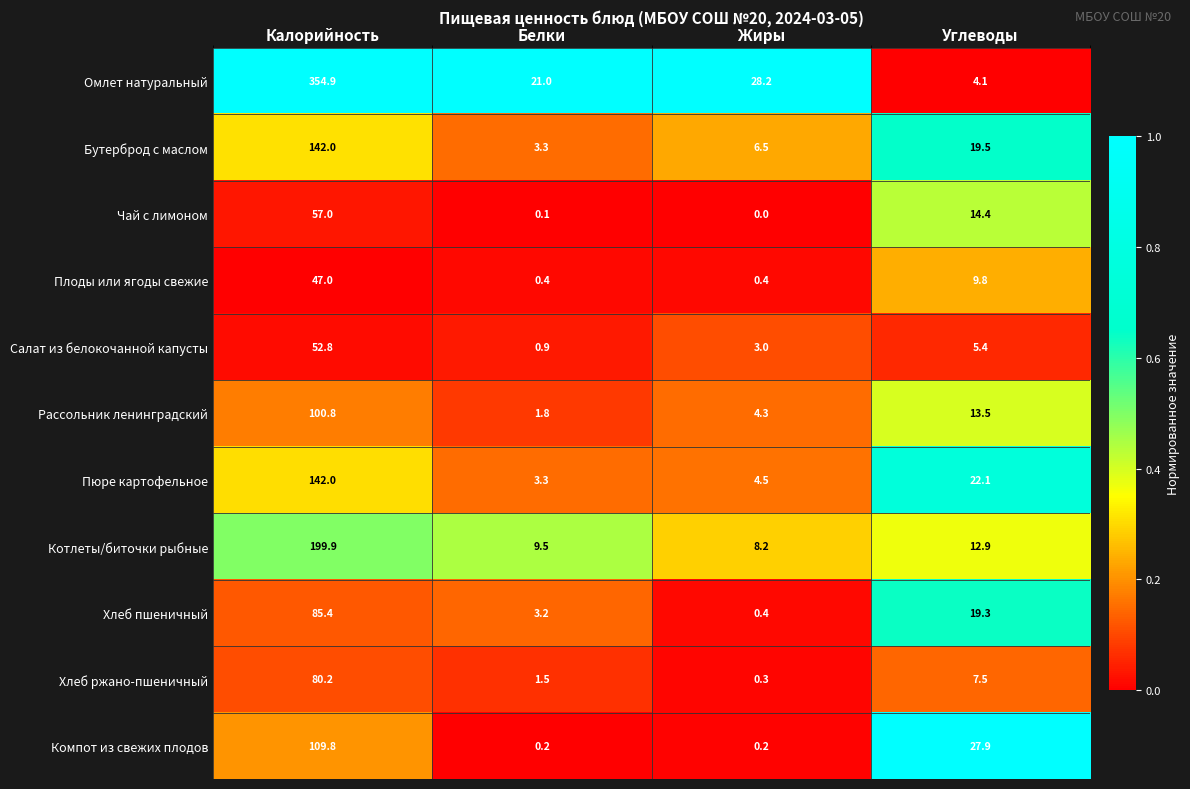

The value of Бутерброд с маслом at Жиры is 1.5. True or false?

False